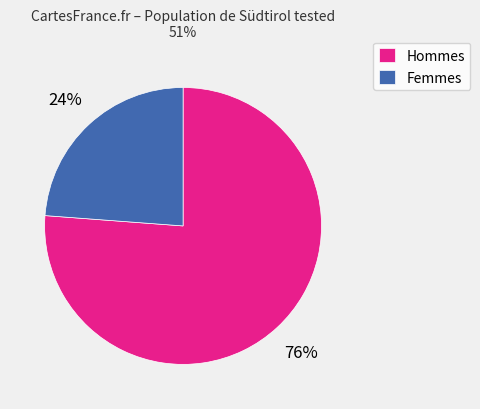

Which slice represents more than half of the pie?

Hommes